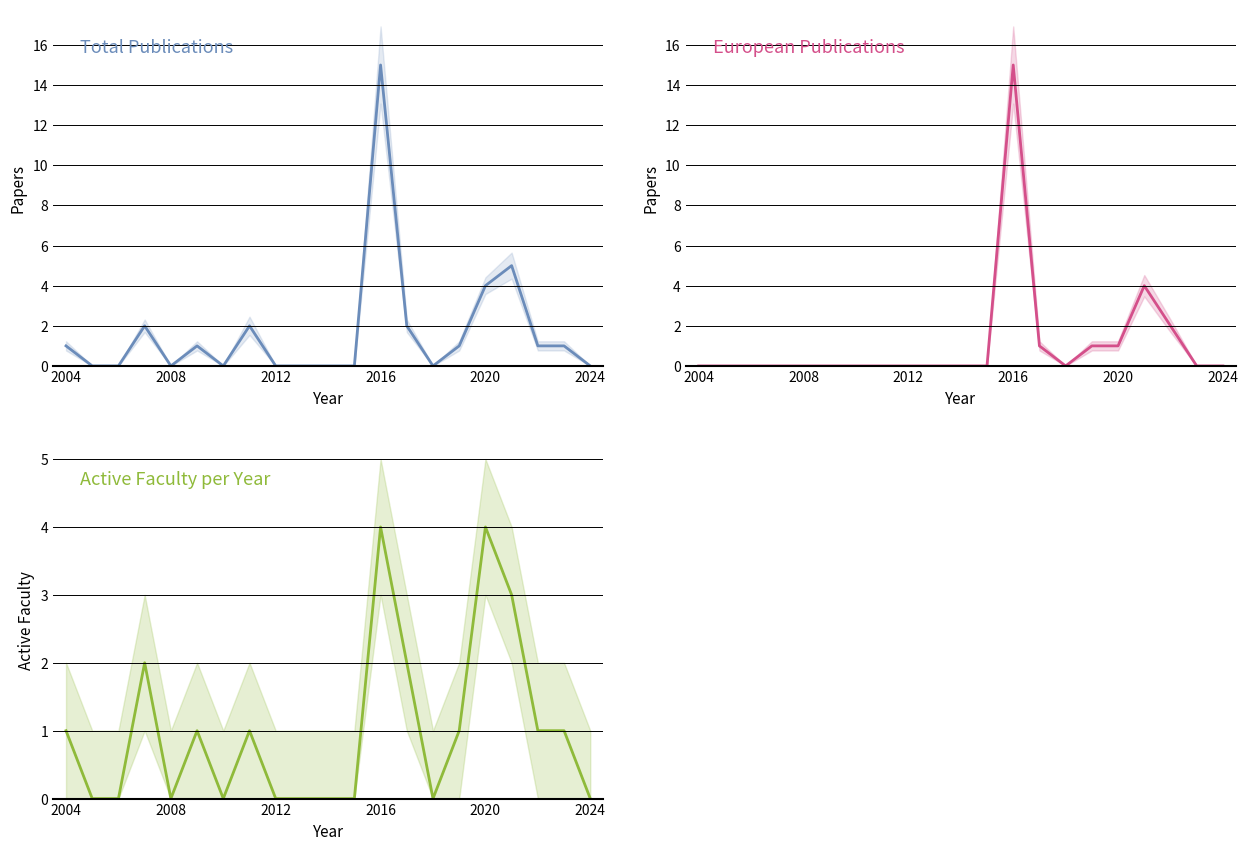

How many lines are shown in the chart?

3